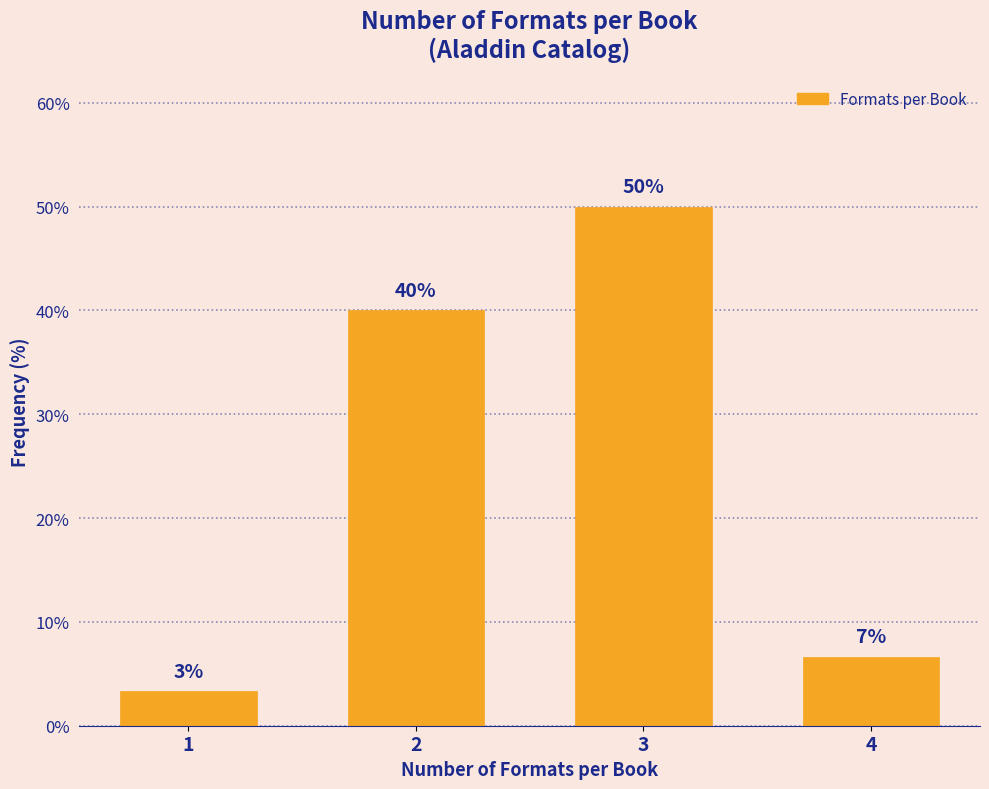

What is the maximum value shown in the chart?

50.0